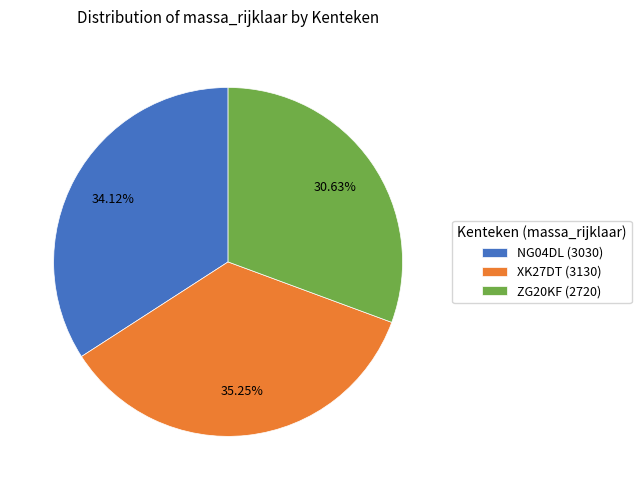

How many segments does this pie chart have?

3